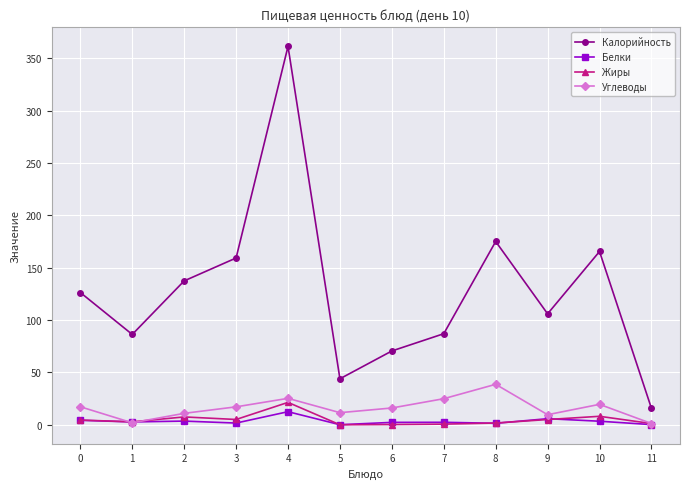

What is the difference between the second highest and second lowest values in the Калорийность series?

131.2